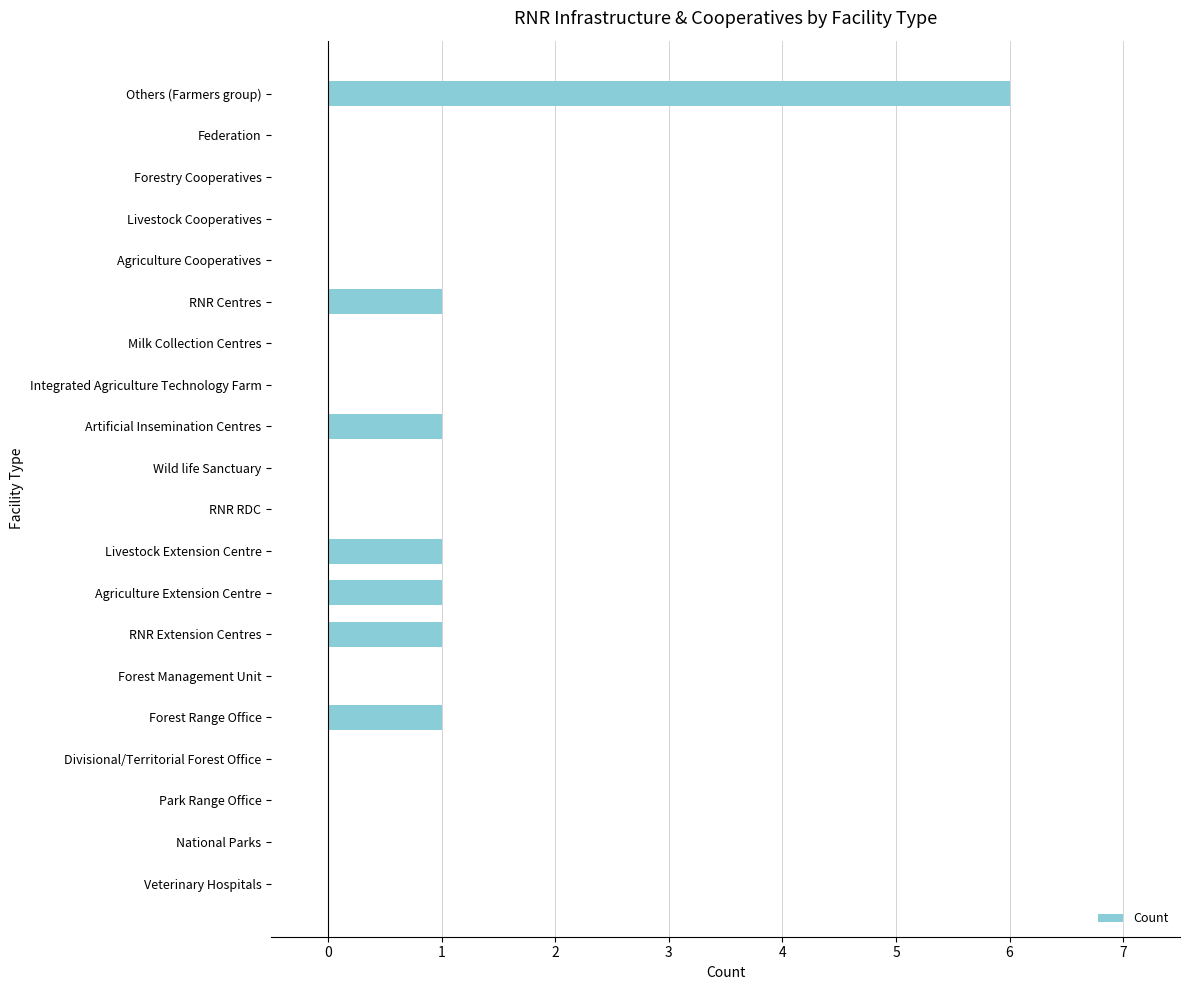

What is the sum of all values?

12